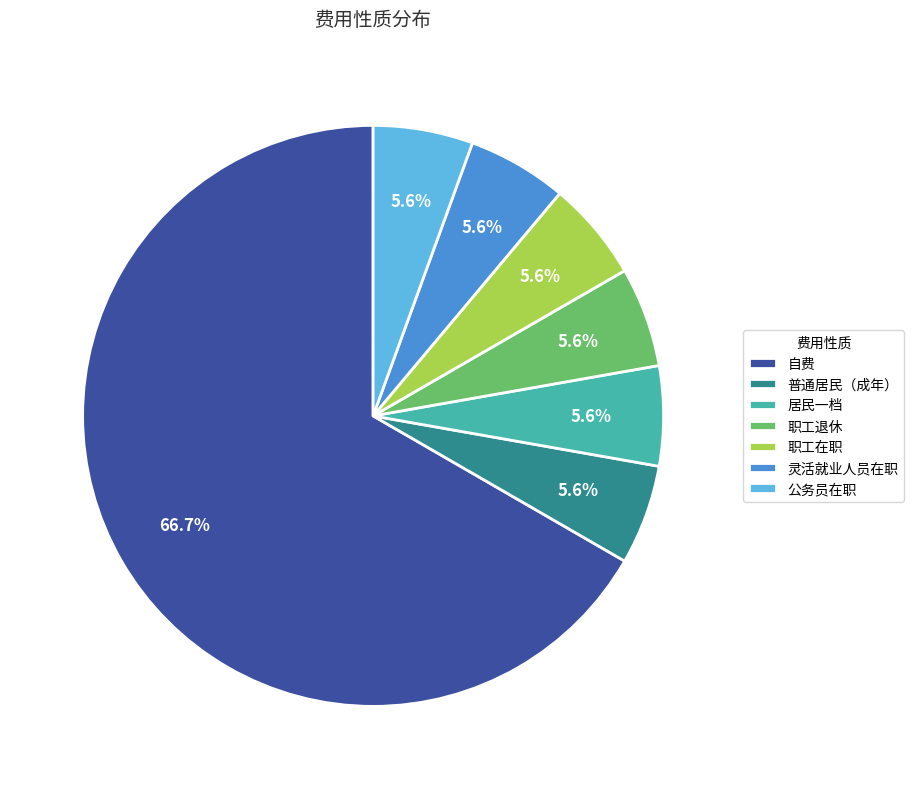

To the nearest percent, what portion does 自费 represent?

67%